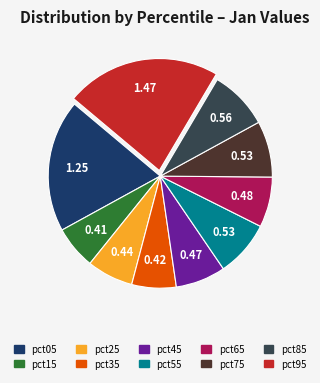

Is there any slice that represents more than half of the pie?

No